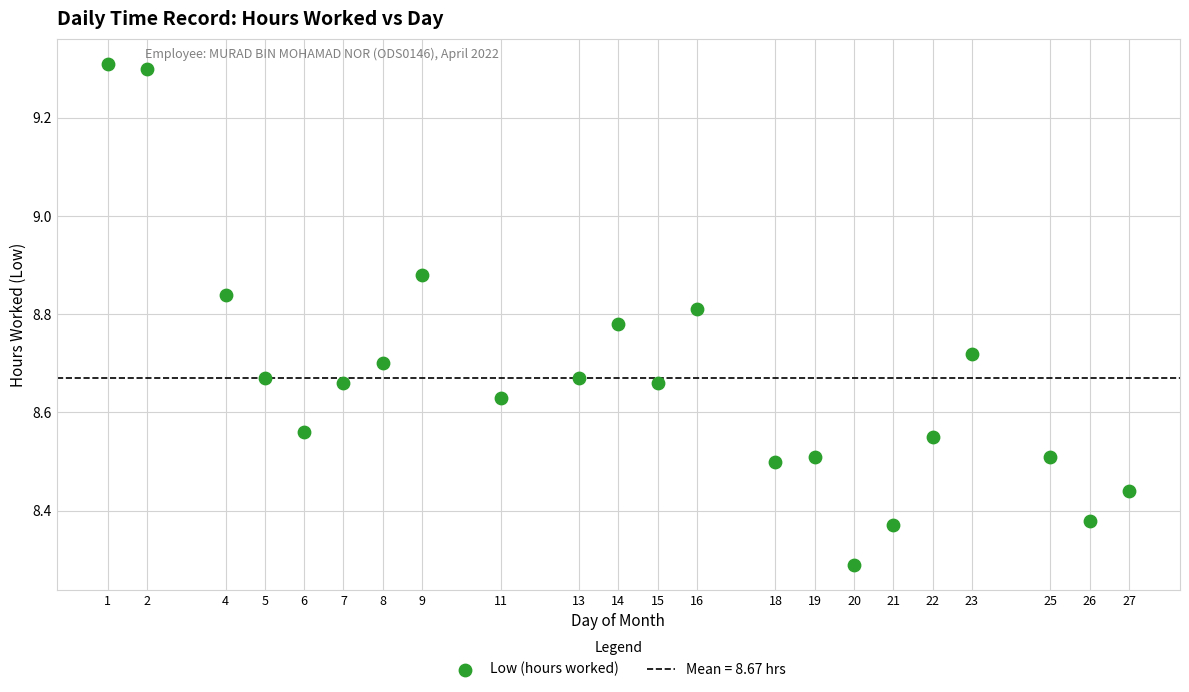

What Y value in the scatter plot is closest to 8?

8.3